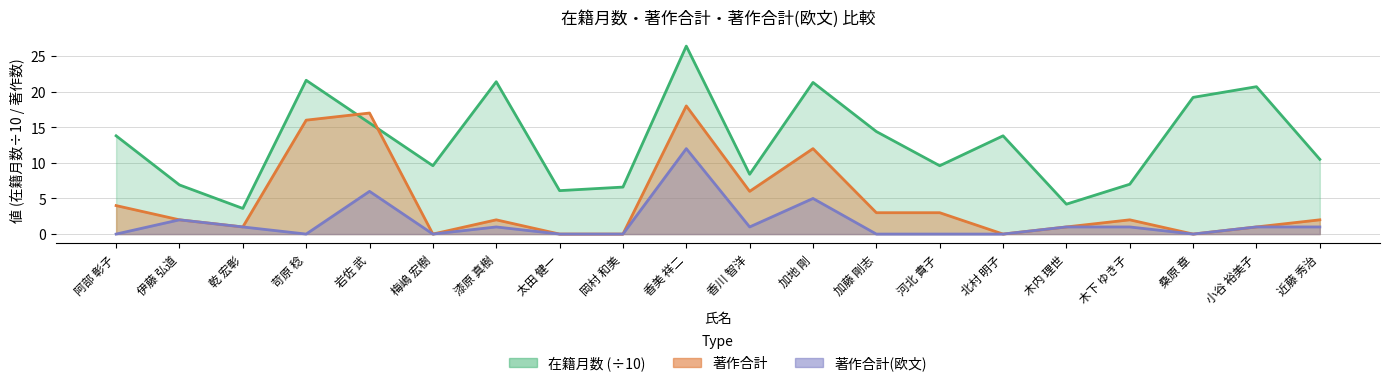

What is the total value across all series at 加藤 剛志?

17.4